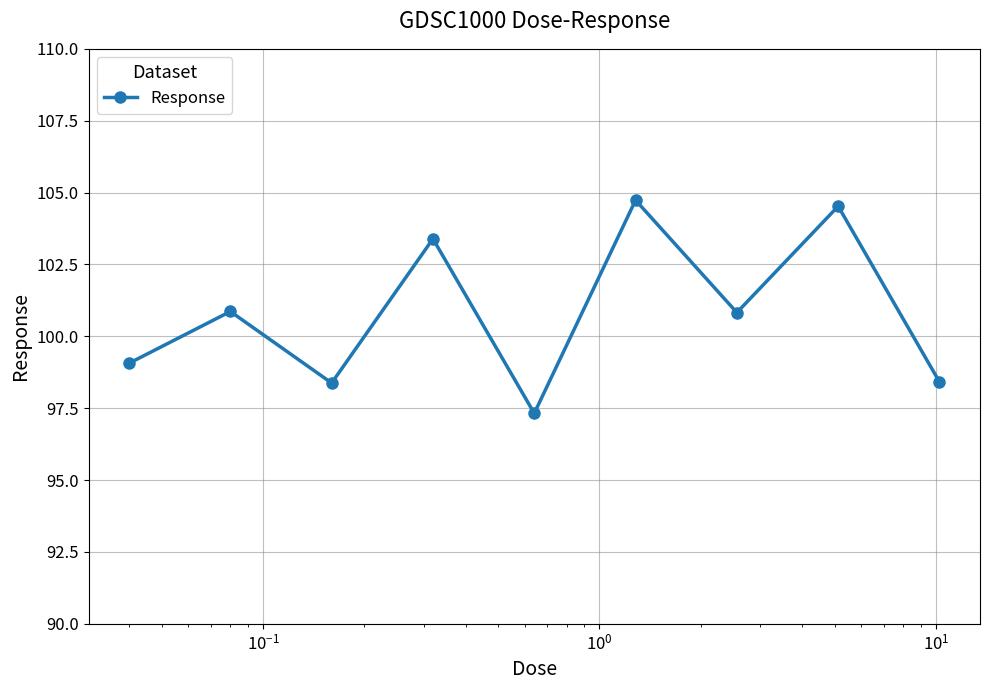

True or false: the data has more than 0 interior local peaks.

True